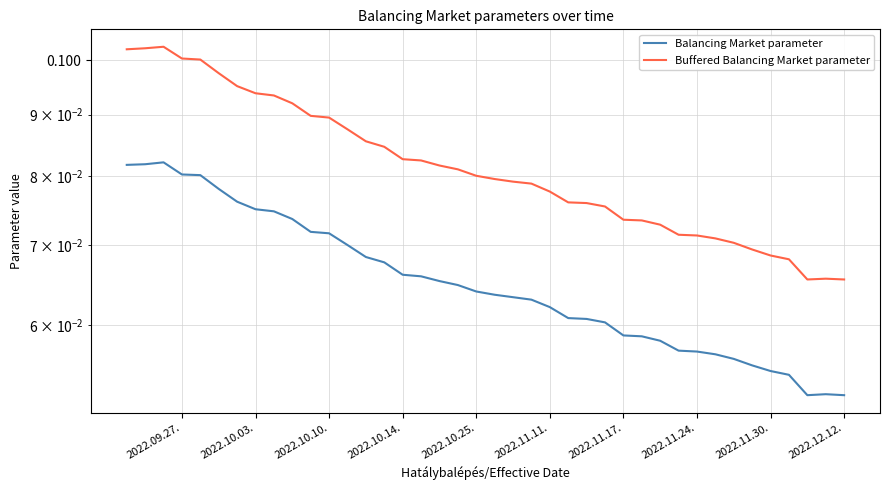

What is the value of the Buffered Balancing Market parameter point at the 25th from the left?

0.1